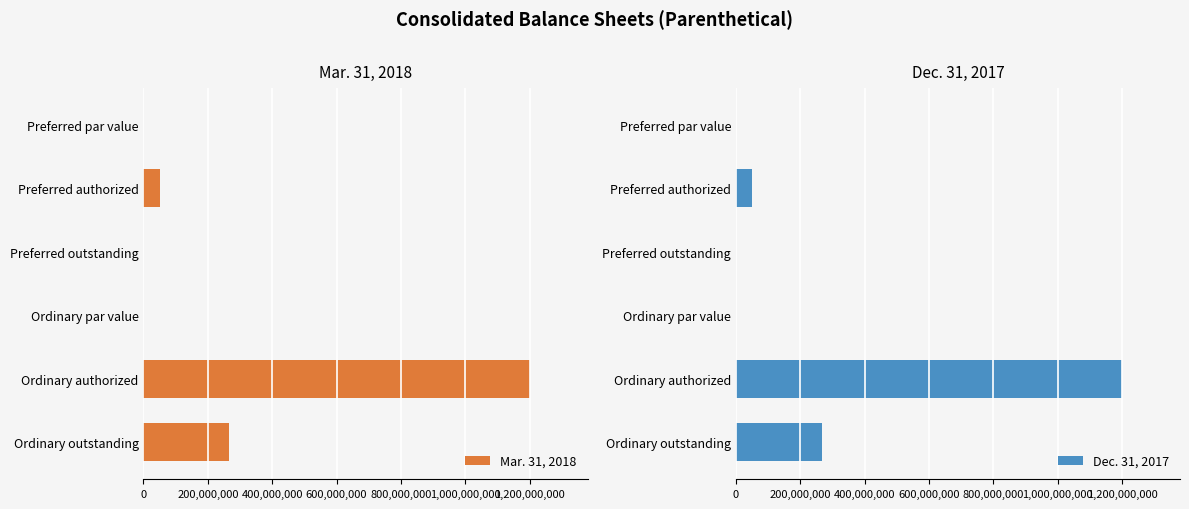

The Mar. 31, 2018 series shows 1929152424.0 at Ordinary authorized. True or false?

False